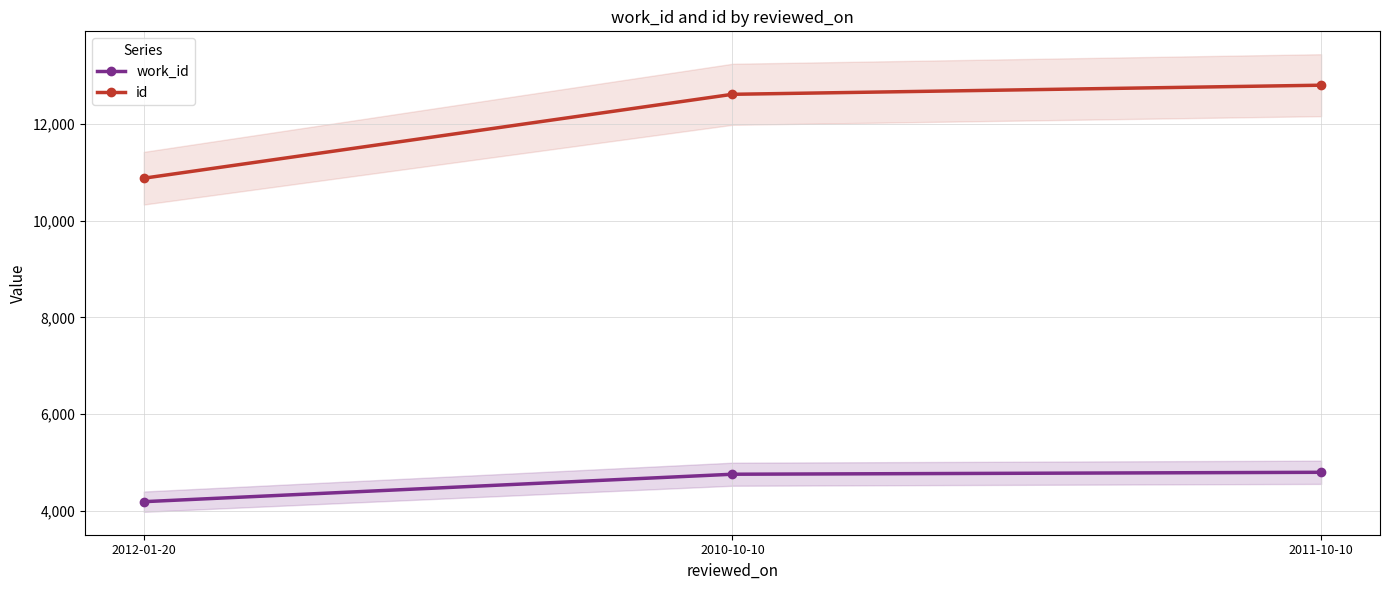

What is the label of the 3rd point from the left?

2011-10-10